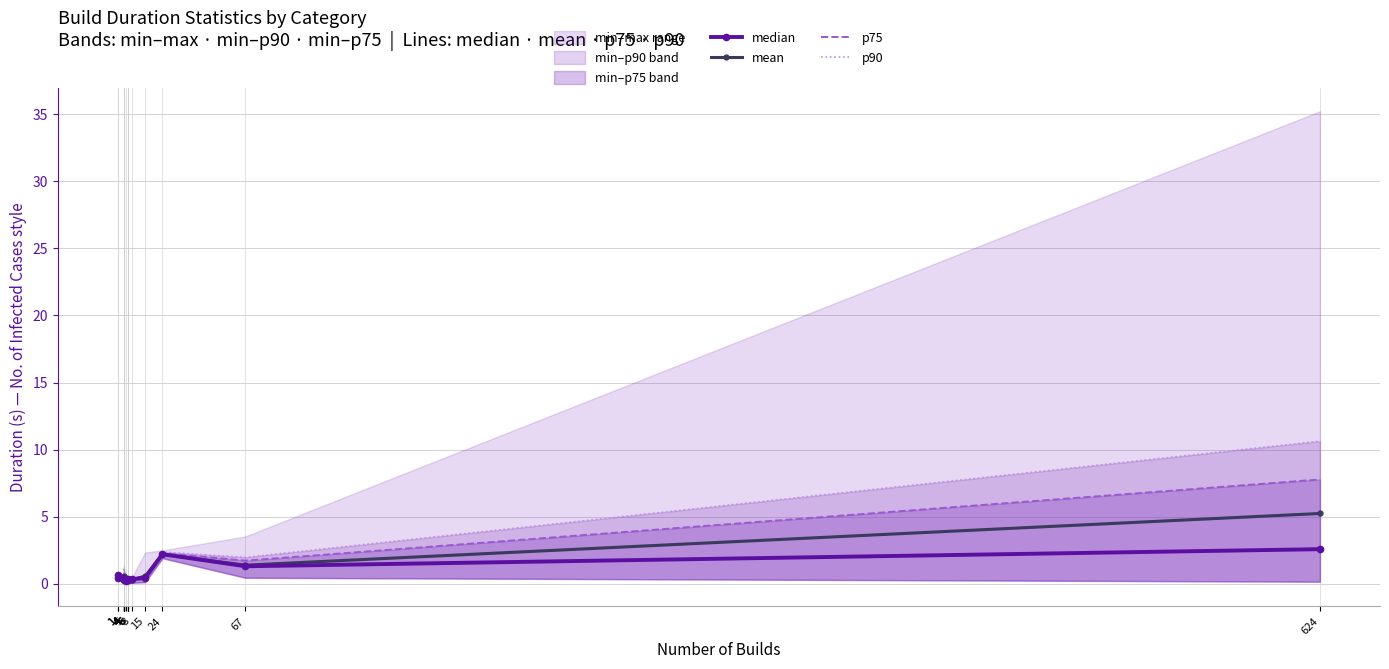

Between 4 and 6, which series saw the biggest shift?

p90